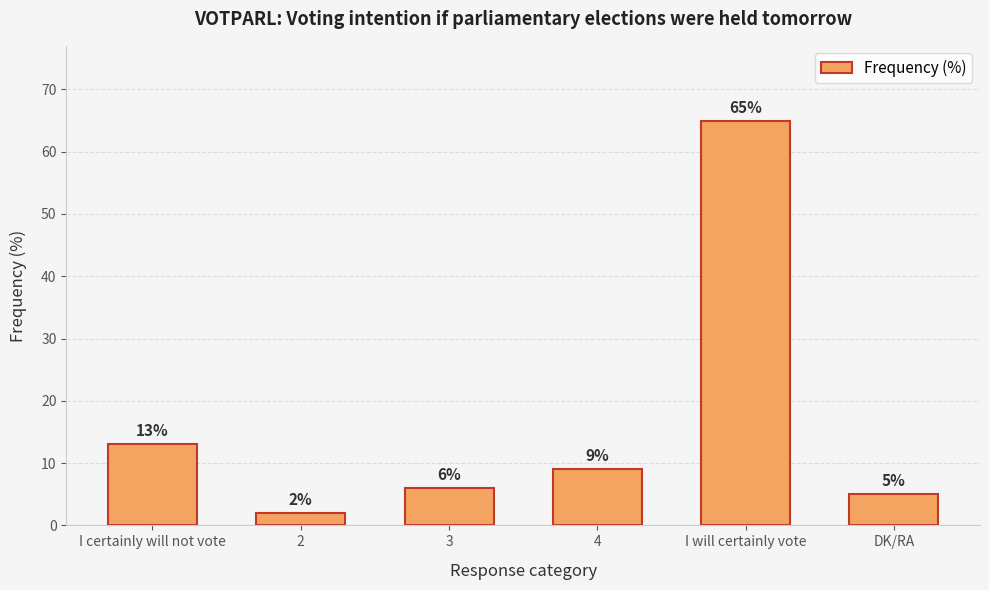

At which category does the chart reach its peak across all series?

I will certainly vote